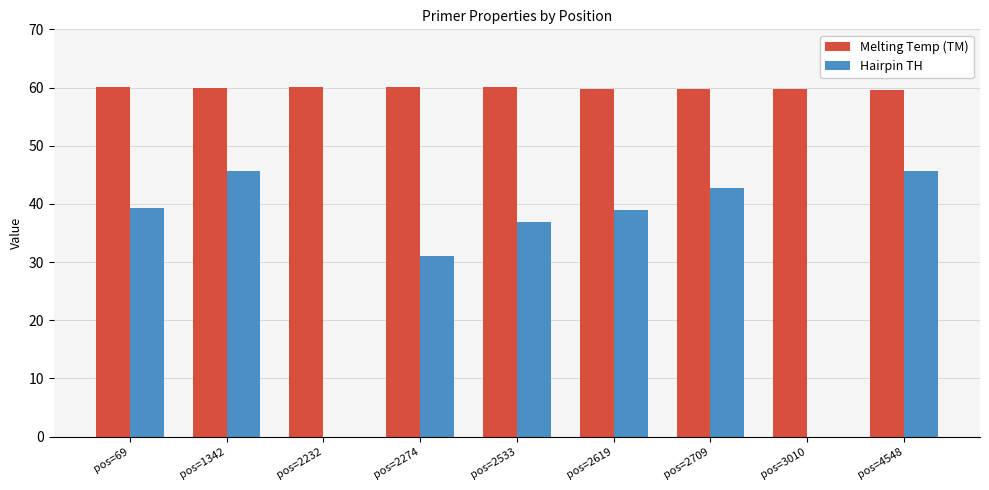

Is it true that Melting Temp (TM) equals 86.2 at pos=3010?

False